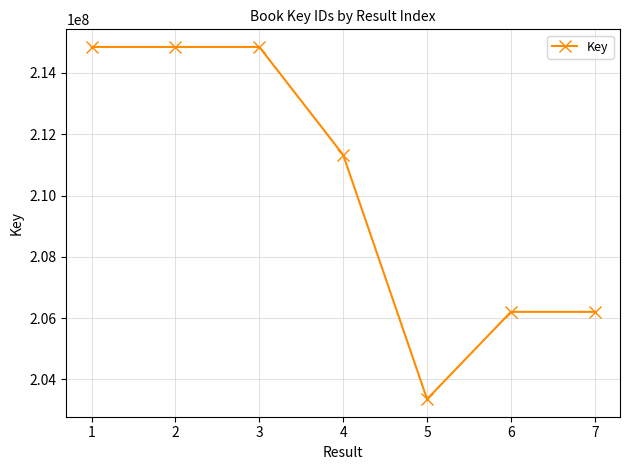

What is the minimum value shown in the chart?

203354868